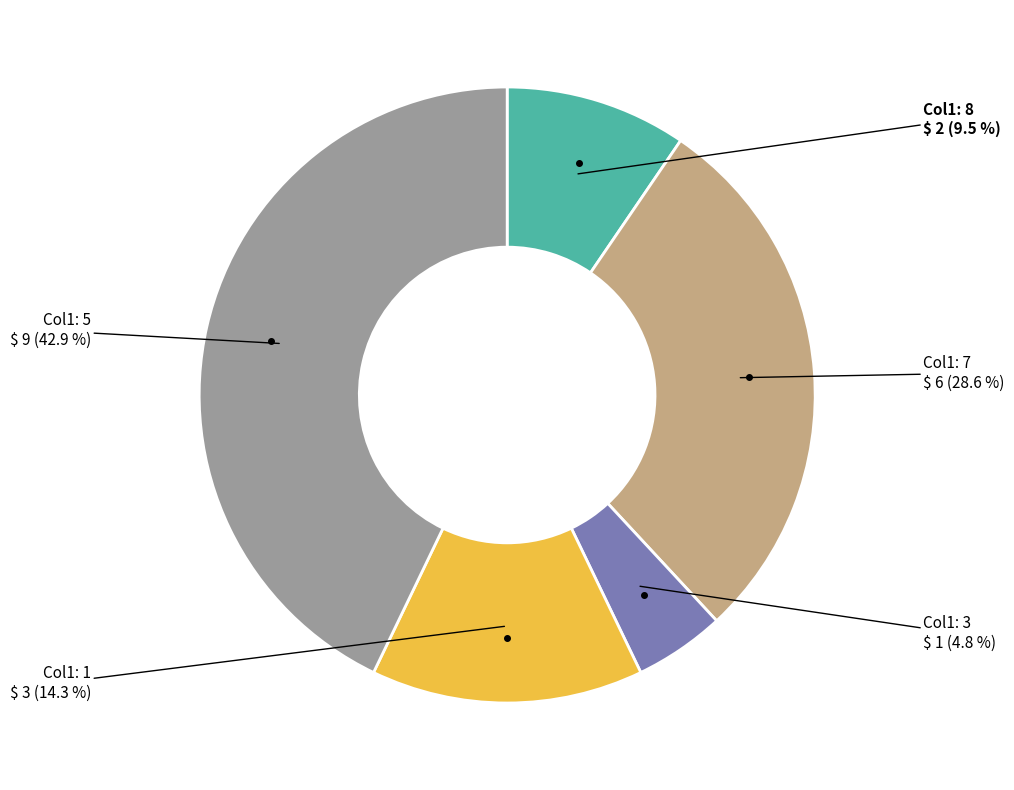

Is there a majority slice in this chart?

No